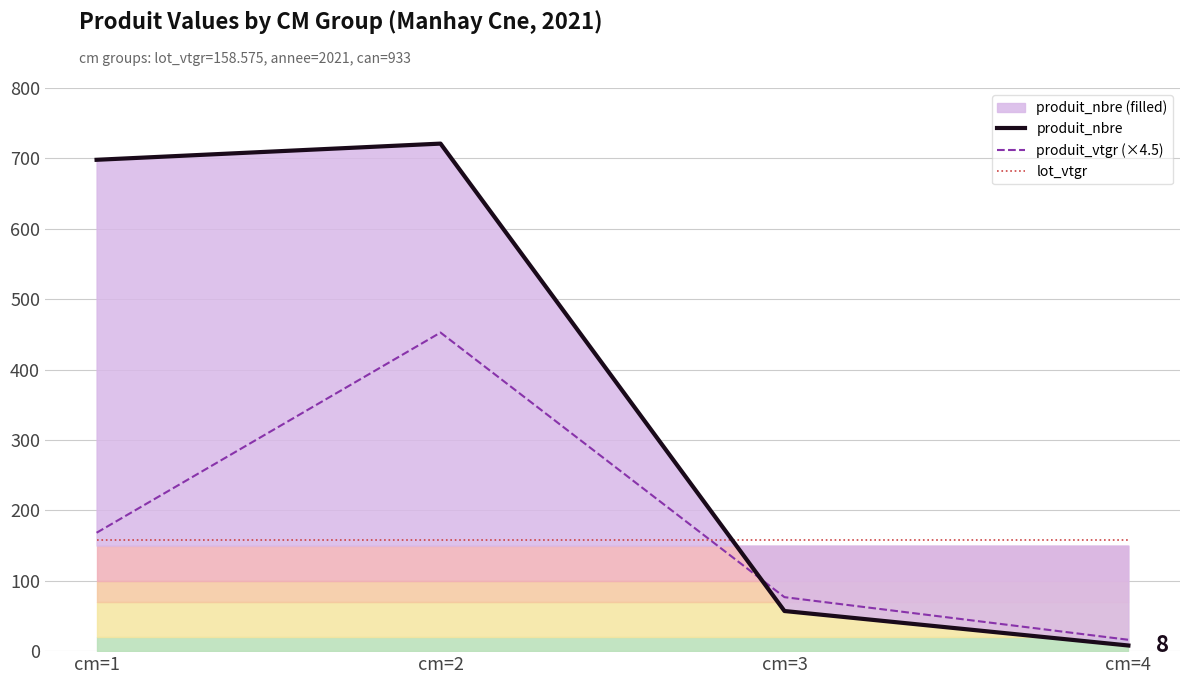

At which category is the sum across all series the highest?

cm=2